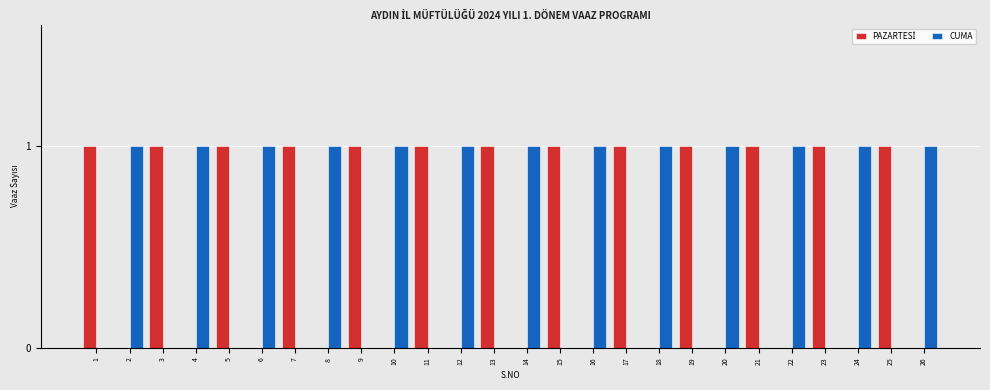

Is it true that CUMA equals 1 at 17?

False